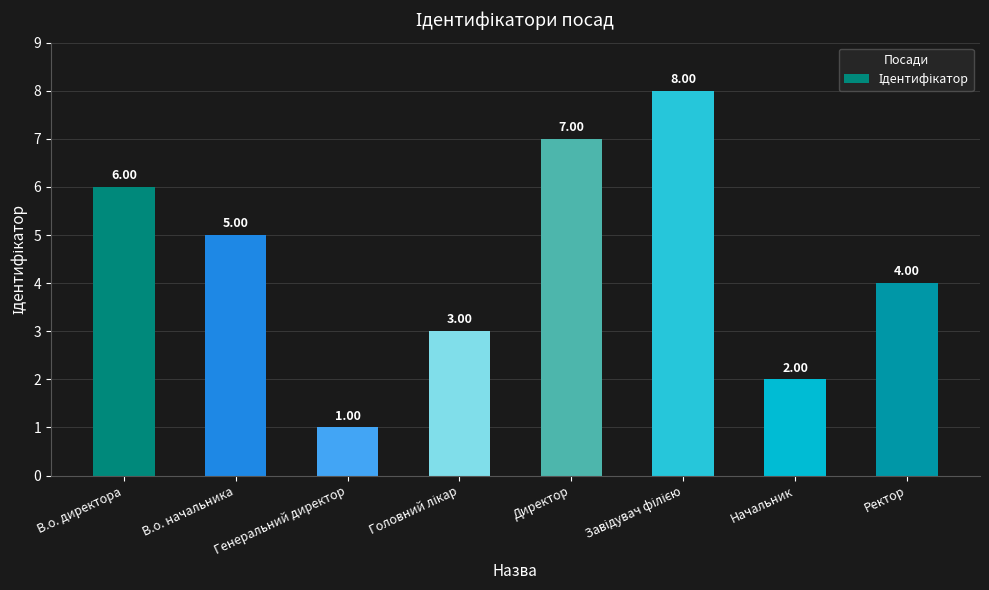

Which has a higher value, Начальник or Генеральний директор?

Начальник